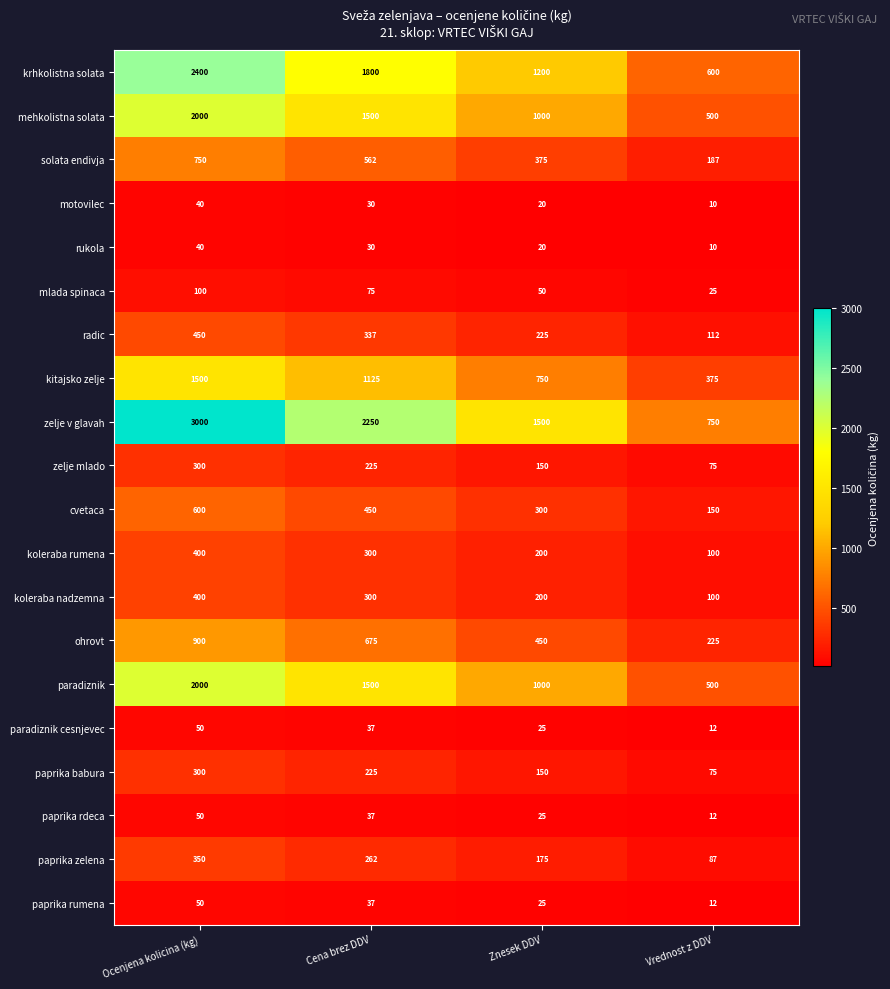

What is the total value across all series at Vrednost z DDV?

3917